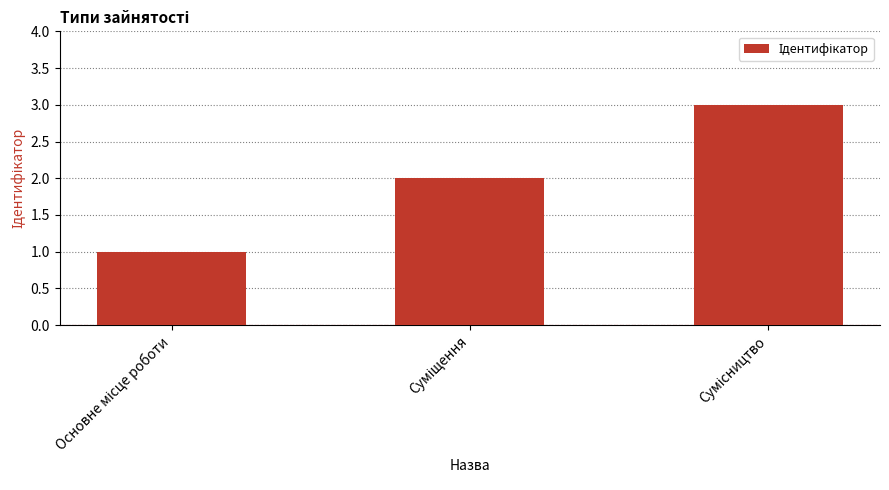

What is the greatest value displayed?

3